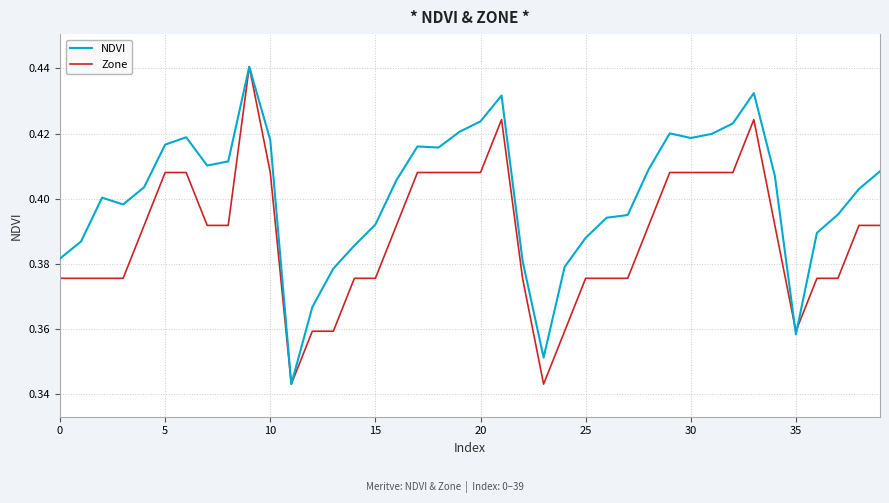

Rank the series by their average value, from lowest to highest.

Zone, NDVI